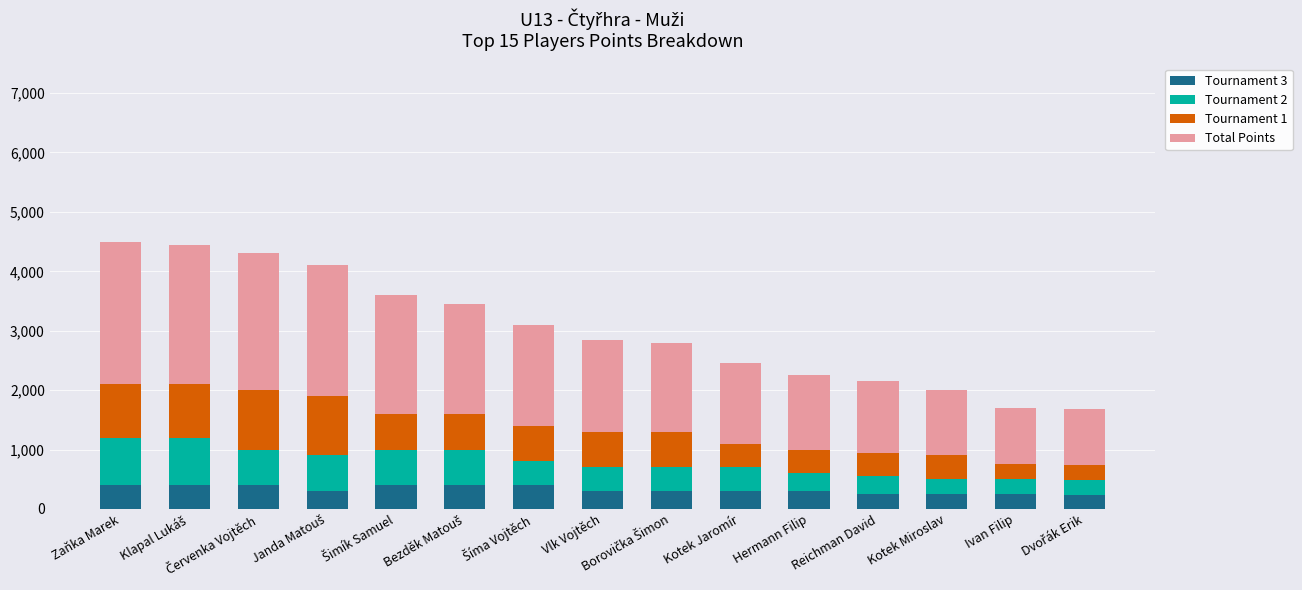

What is the minimum value for Tournament 3?

240